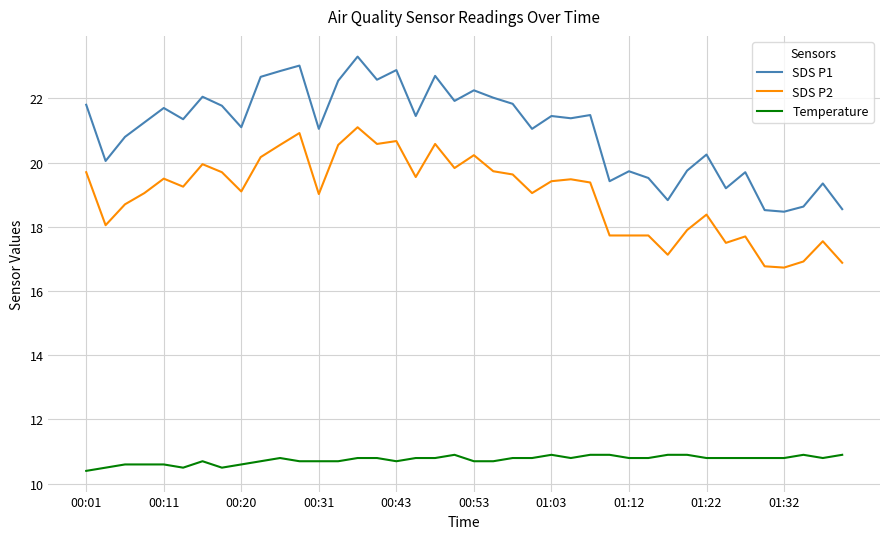

Which series has the widest spread of values?

SDS P1